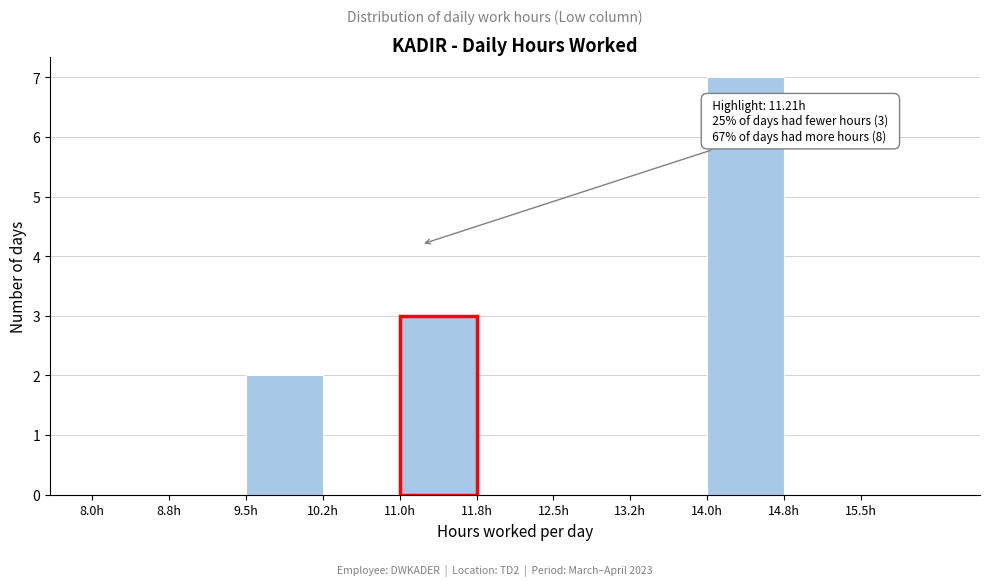

Which range on the x-axis has the tallest bar?

14.00 to 14.75